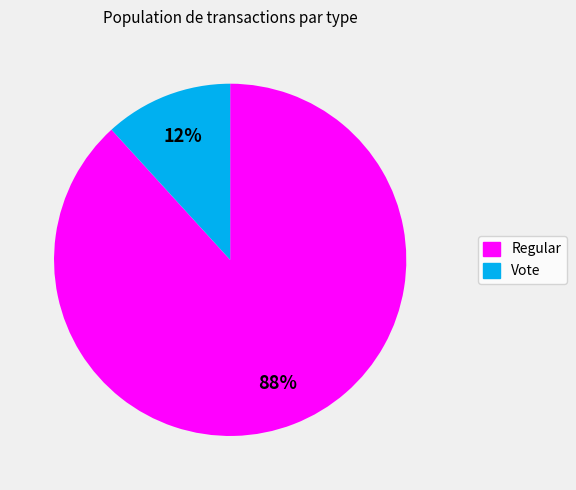

To the nearest percent, what is the difference between the Regular and Vote slice percentages?

76%